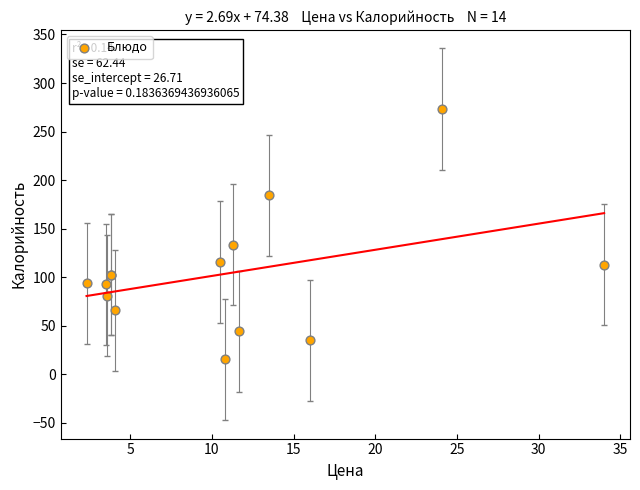

What Y value in the scatter plot is closest to 144?

133.4